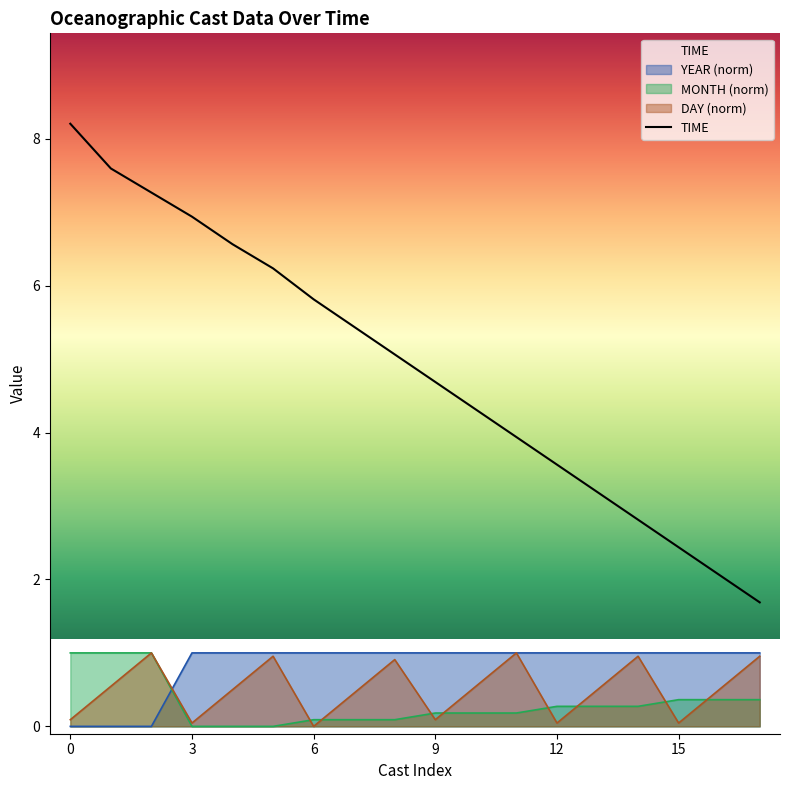

Which series has the largest total across all categories?

TIME